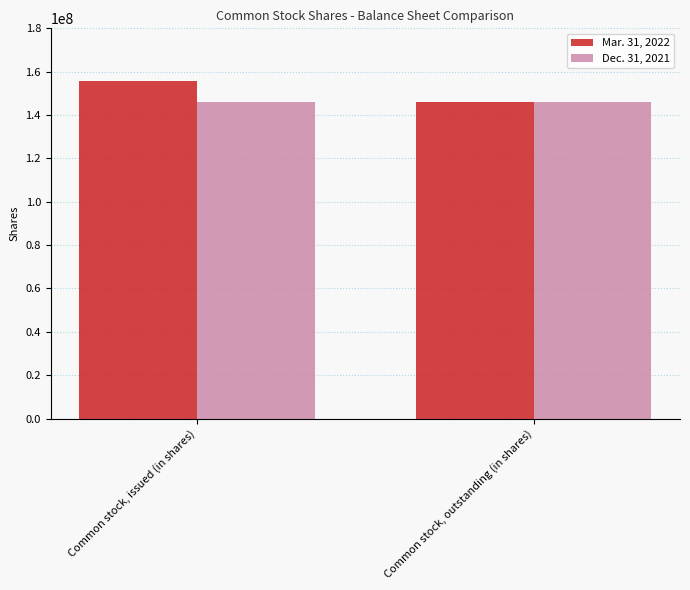

Reading left to right, what are all the values shown in this chart?

Mar. 31, 2022: Common stock, issued (in shares)=155705647	Common stock, outstanding (in shares)=146094300
Dec. 31, 2021: Common stock, issued (in shares)=146094300	Common stock, outstanding (in shares)=146094300